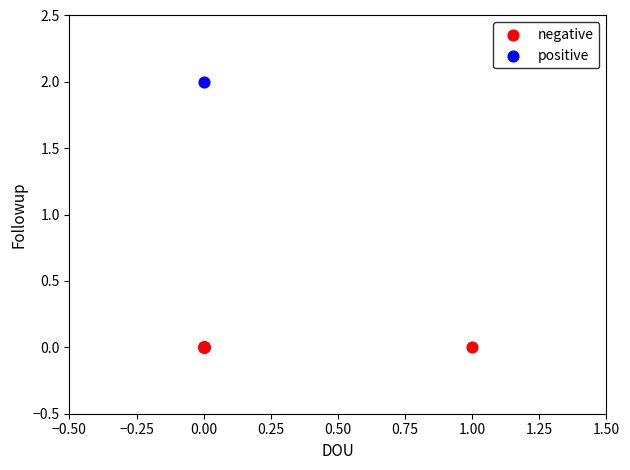

Which series contains the highest Y value?

positive